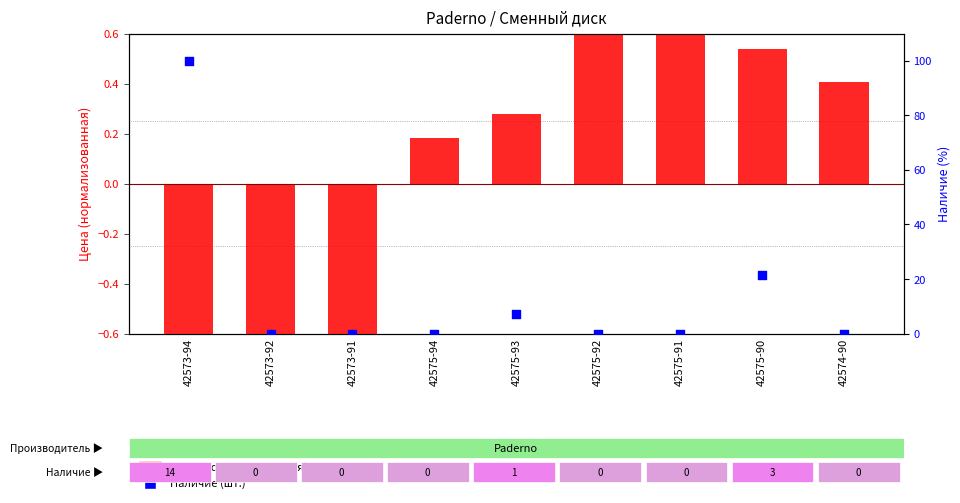

Which series has the widest spread of Y values?

Наличие (шт.)